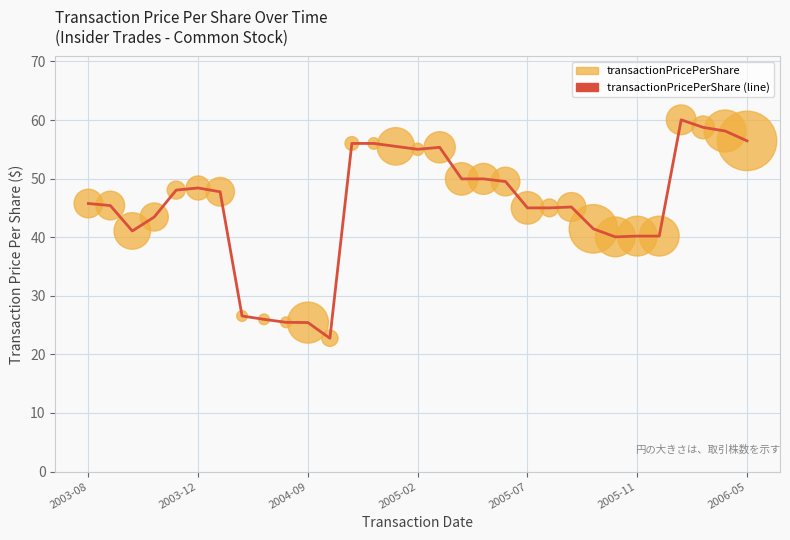

Is the value of transactionPricePerShare at 26 greater than the value of transactionPricePerShare (line) at 15?

No